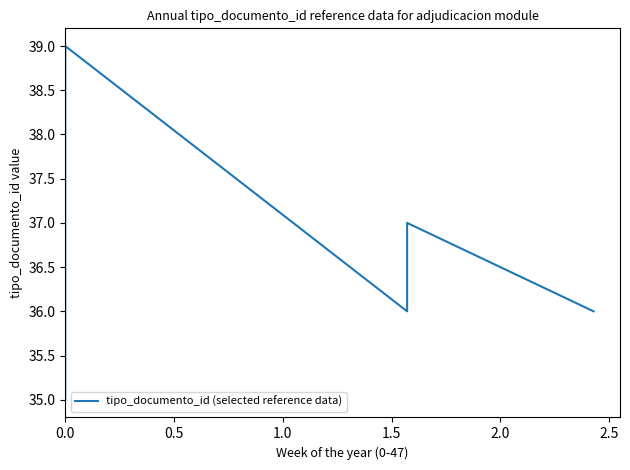

How many interior local valleys (lower than both neighbors) does the data have?

1